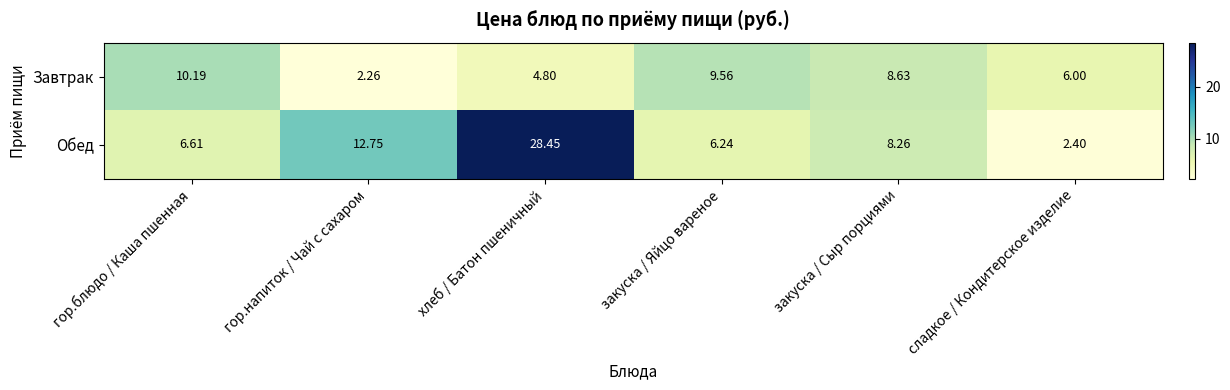

Rank the series by their average value, from lowest to highest.

Завтрак, Обед